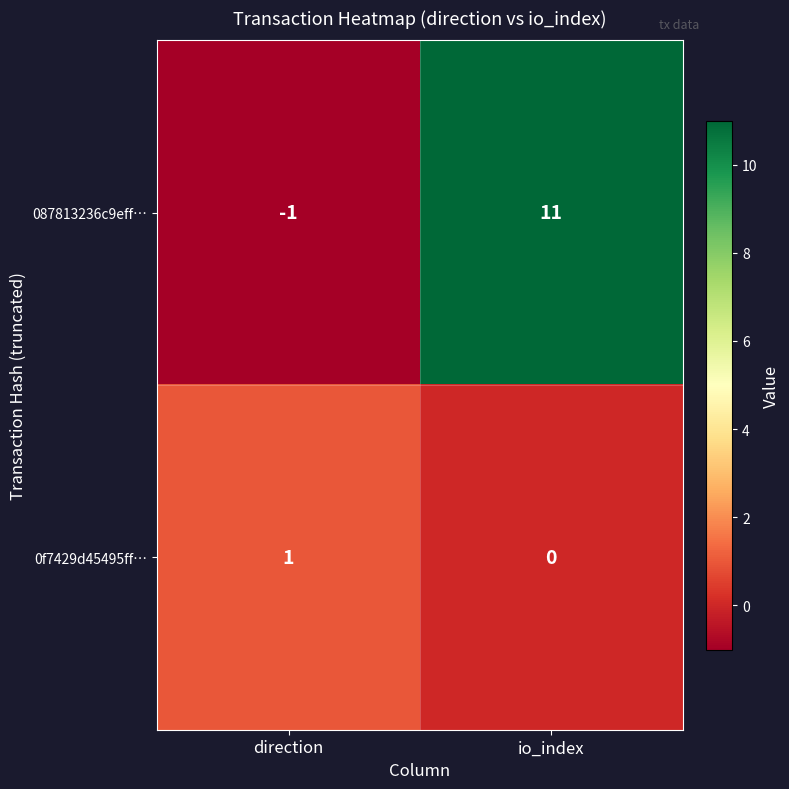

How many positive values does the 087813236c9eff… series have?

1